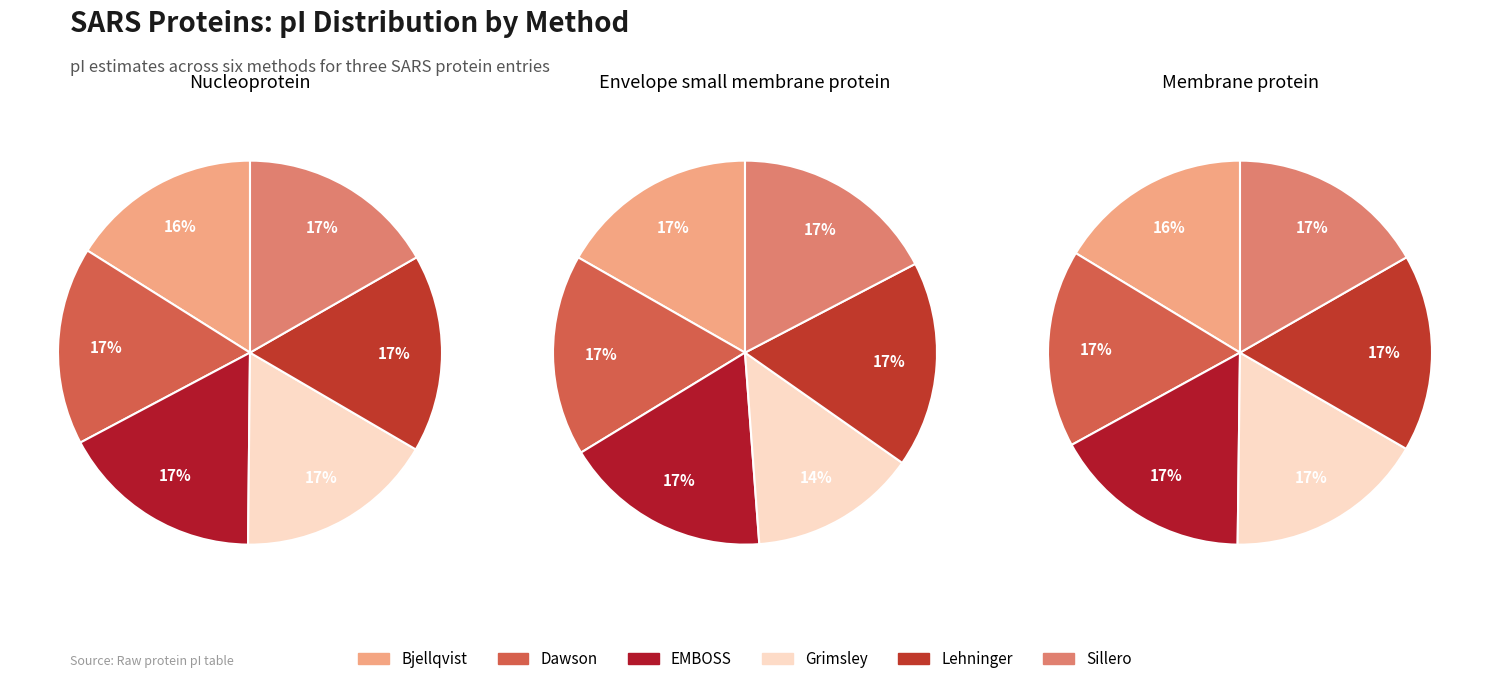

Rank the categories by value from highest to lowest.

Nucleoprotein, Membrane protein, Envelope small membrane protein